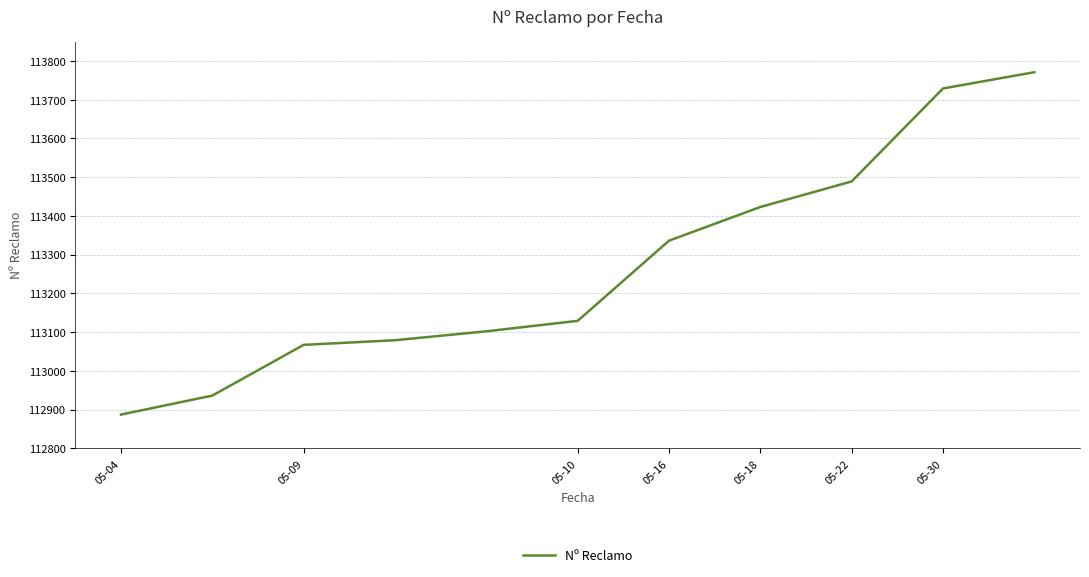

How many series are shown in this chart?

1